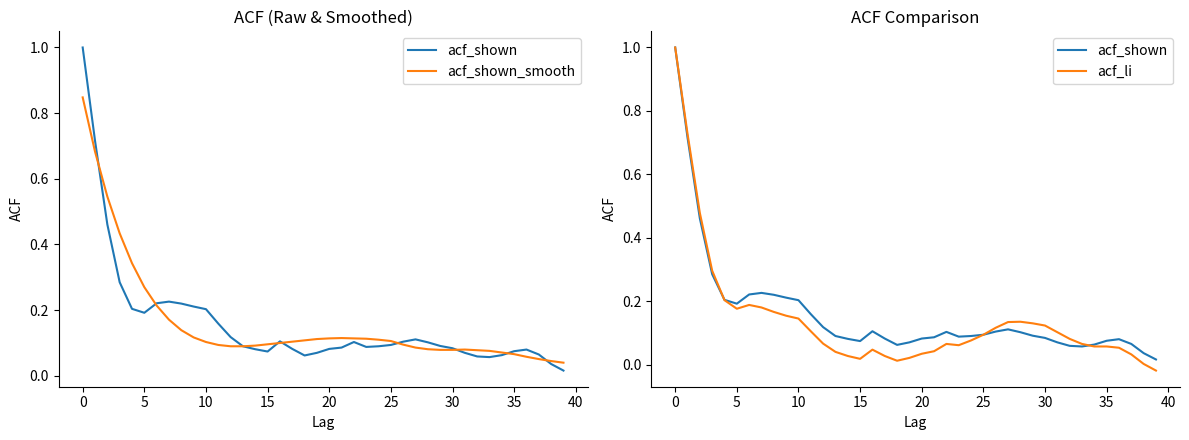

Where is the first local maximum for acf_shown_smooth?

21